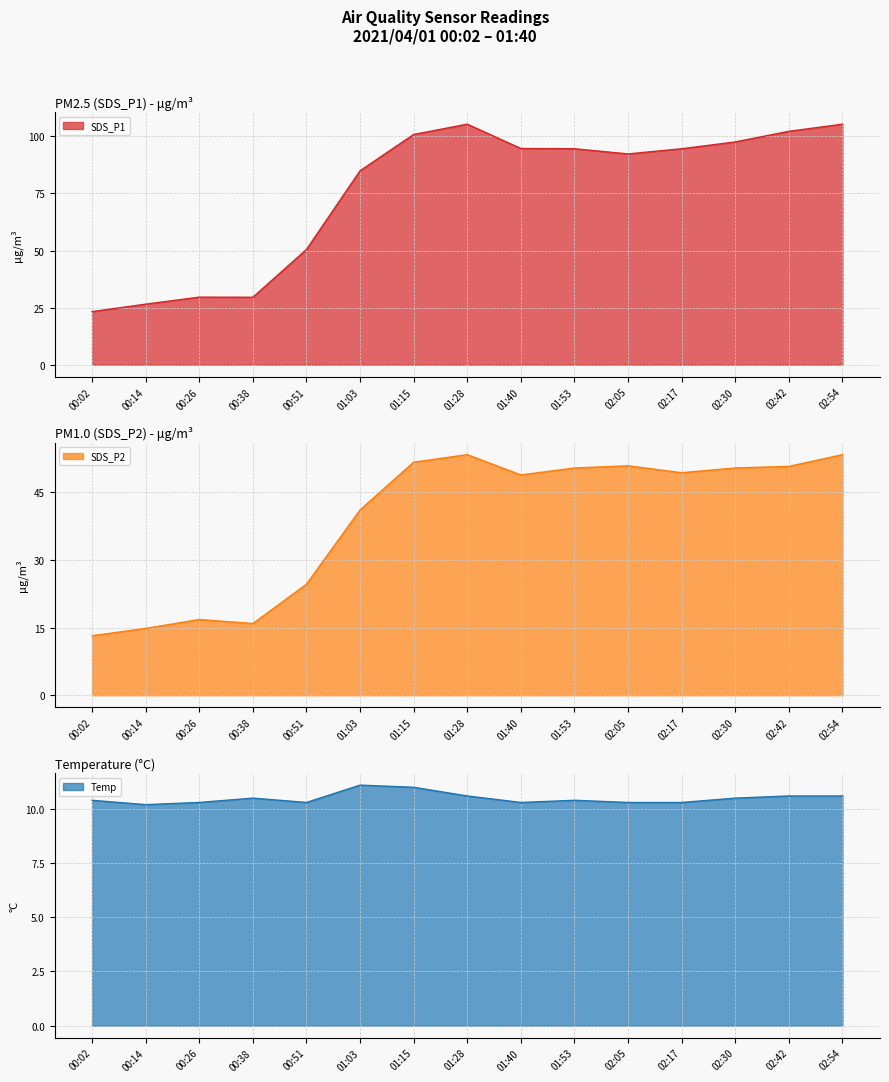

Which series has the largest total across all categories?

SDS_P1